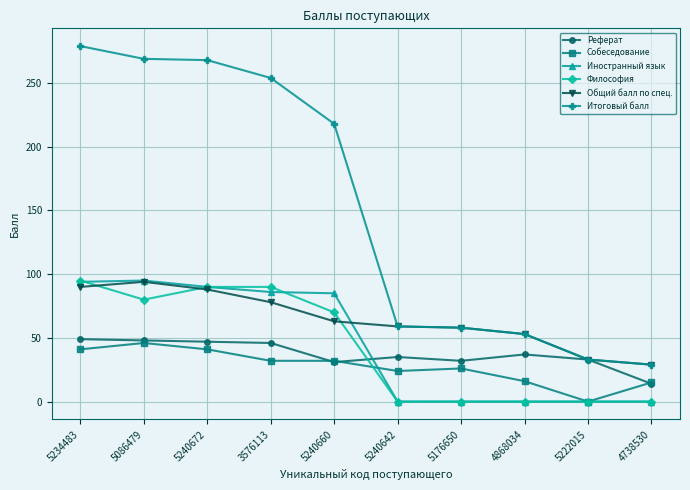

What is the spread (max minus min) of values at 5222015?

33